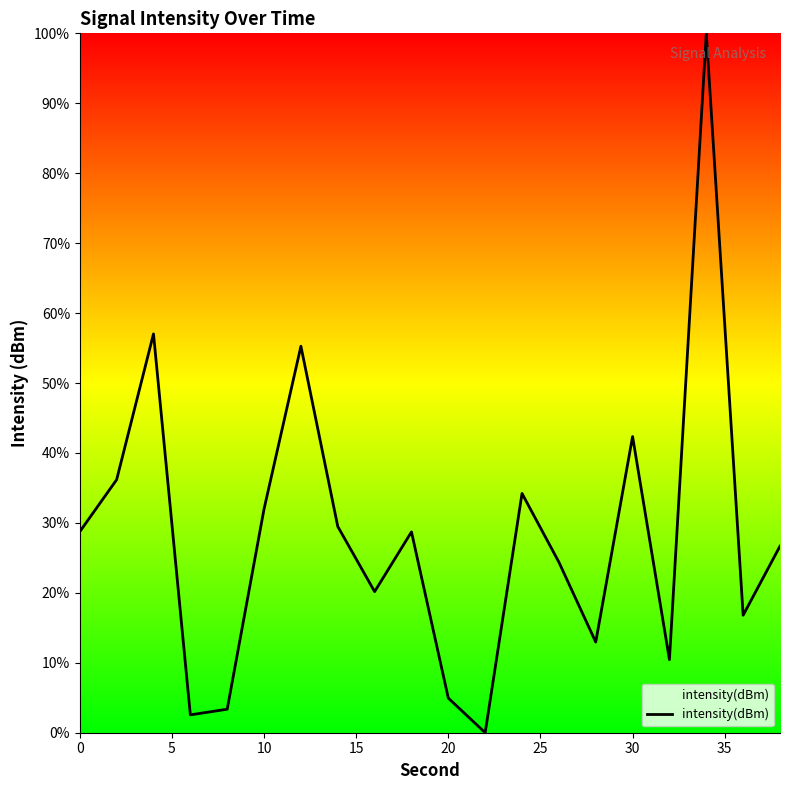

Reading left to right, what are all the values shown in this chart?

28.7	36.2	57.0	2.6	3.4	32.0	55.3	29.5	20.2	28.7	4.9	0.0	34.2	24.4	13.0	42.3	10.4	100.0	16.8	26.7